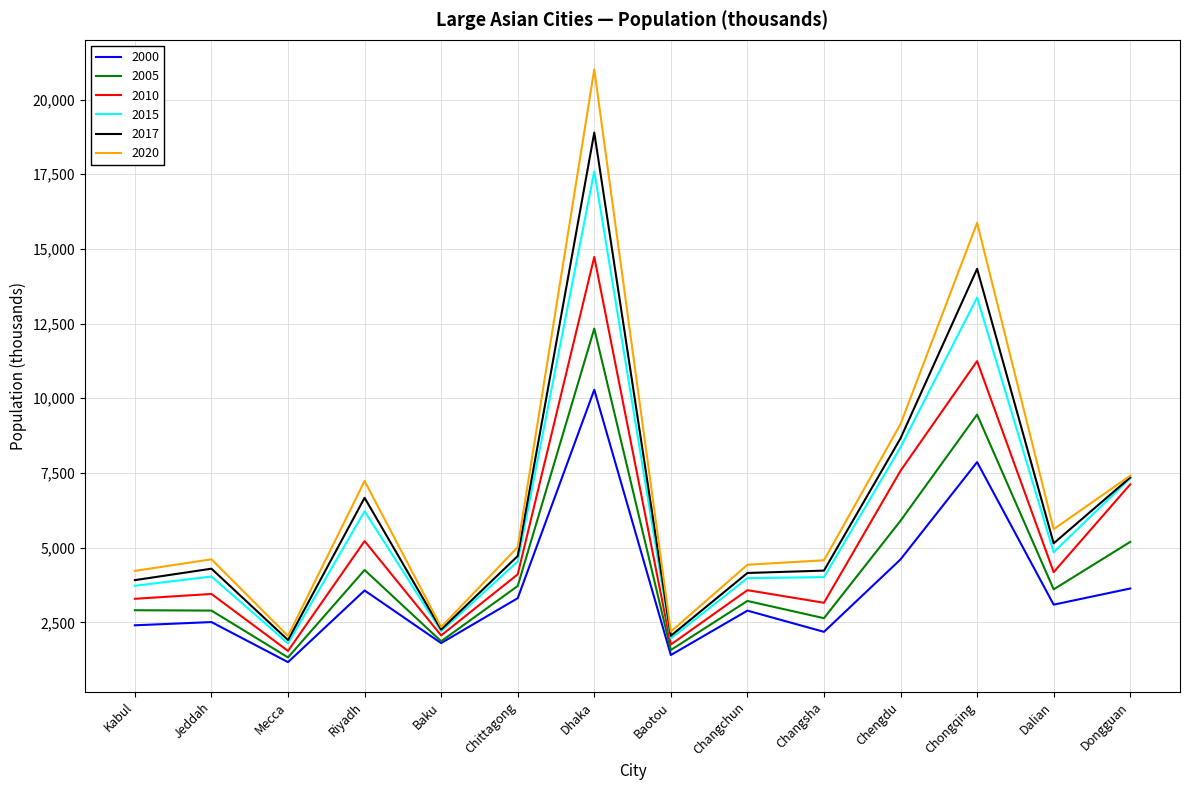

Rank the series at Dalian from lowest to highest value.

2000, 2005, 2010, 2015, 2017, 2020